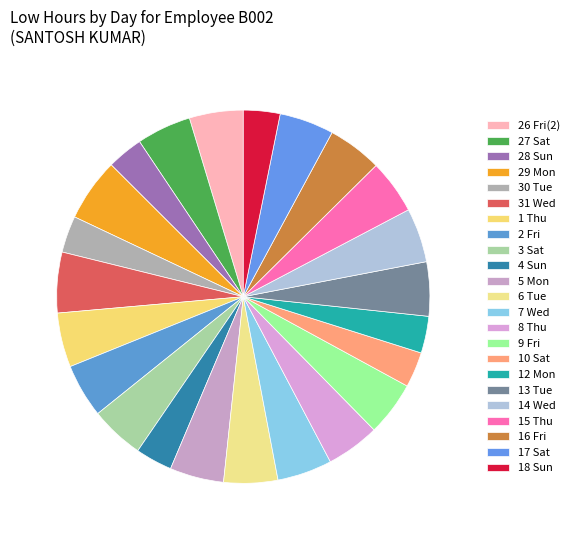

What percentage is NOT represented by 14 Wed?

95.3%